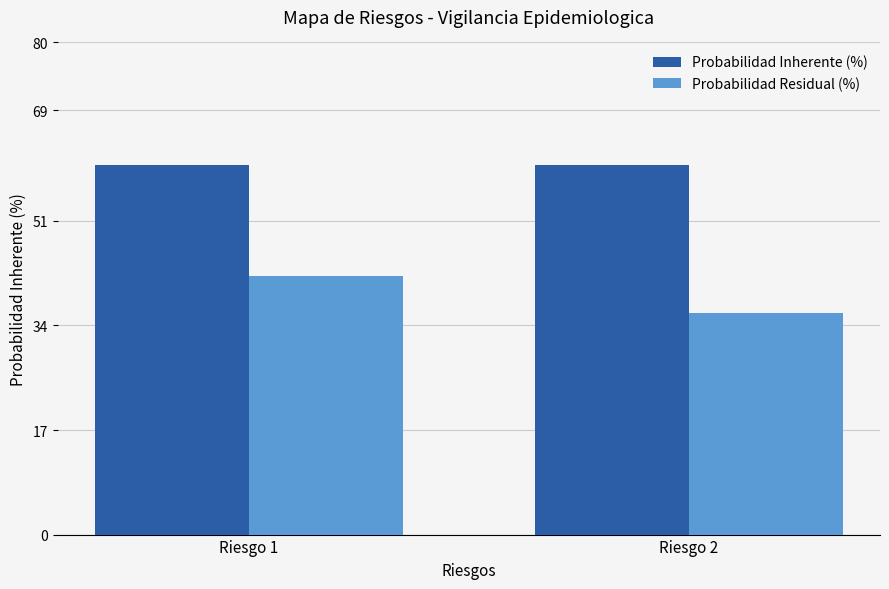

What is the lowest value of the Probabilidad Residual (%) series?

36